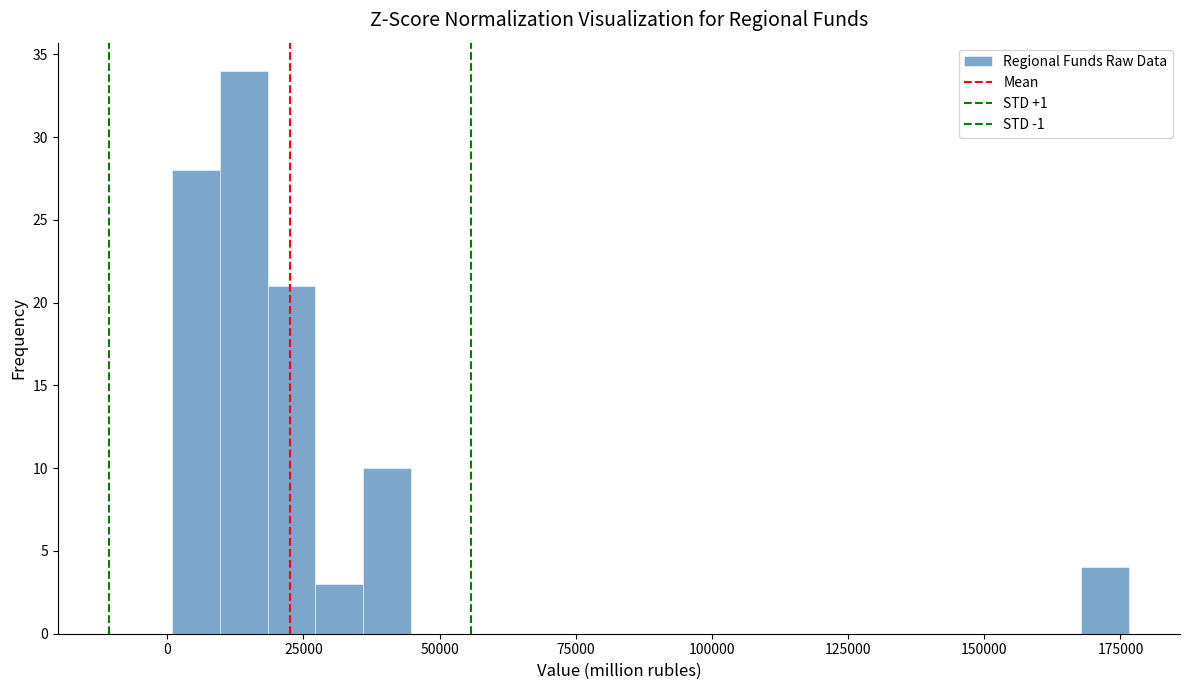

Read against the x-axis, roughly where is the centre of the tallest bar?

15000